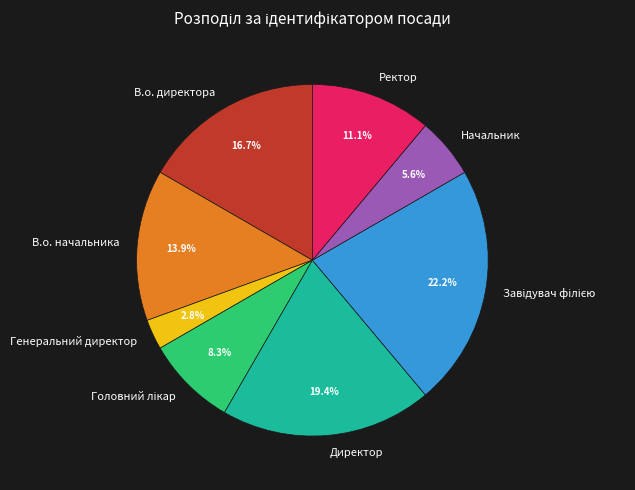

What is the ratio of the value at В.о. начальника to the value at Генеральний директор?

5.0